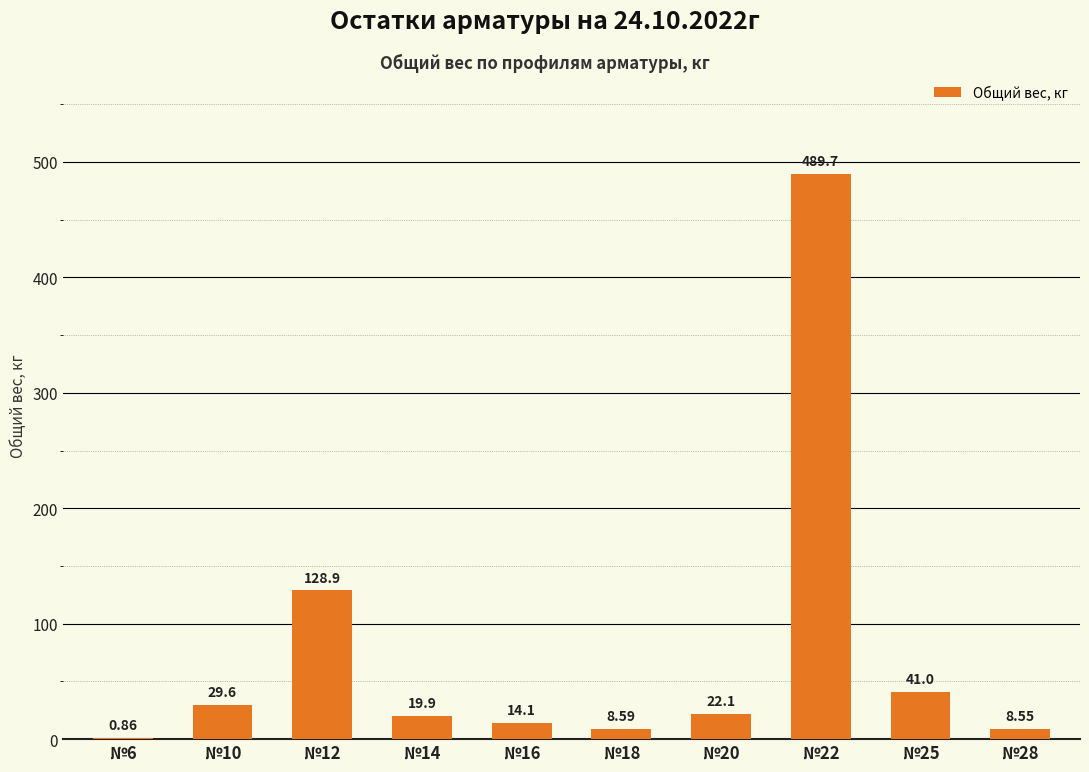

Between №14 and №10, which is larger?

№10